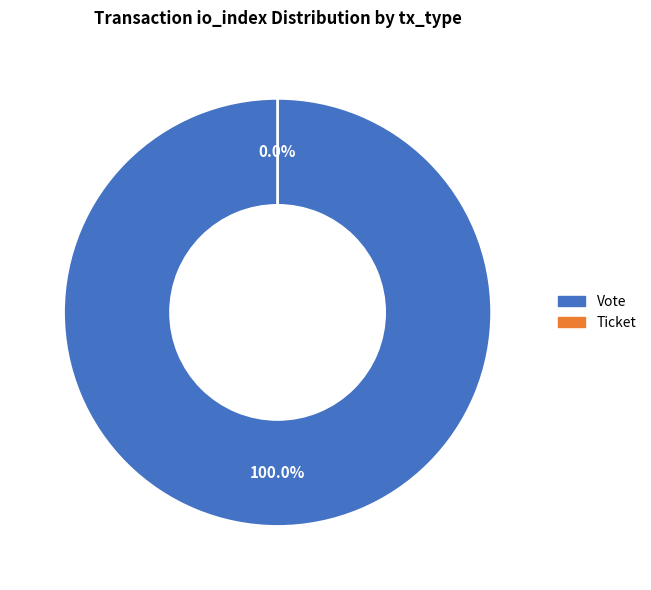

True or false: Ticket accounts for 8% of the total.

False